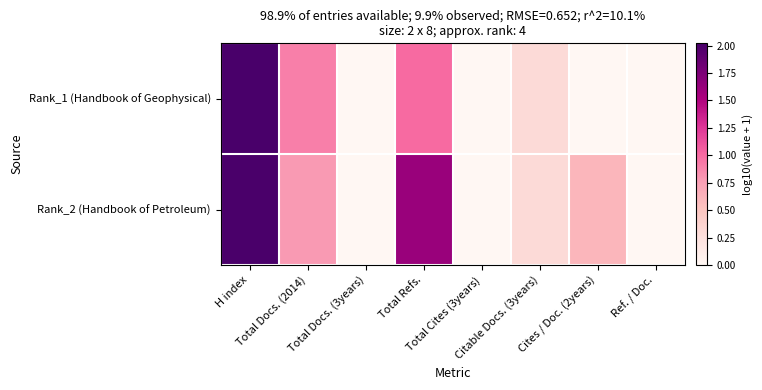

Reading left to right, list all the values displayed in this chart.

Rank_1 (Handbook of Geophysical): H index=2.0	Total Docs. (2014)=0.9	Total Docs. (3years)=0.0	Total Refs.=1.0	Total Cites (3years)=0.0	Citable Docs. (3years)=0.3	Cites / Doc. (2years)=0.0	Ref. / Doc.=0.0
Rank_2 (Handbook of Petroleum): H index=2.0	Total Docs. (2014)=0.8	Total Docs. (3years)=0.0	Total Refs.=1.6	Total Cites (3years)=0.0	Citable Docs. (3years)=0.3	Cites / Doc. (2years)=0.6	Ref. / Doc.=0.0